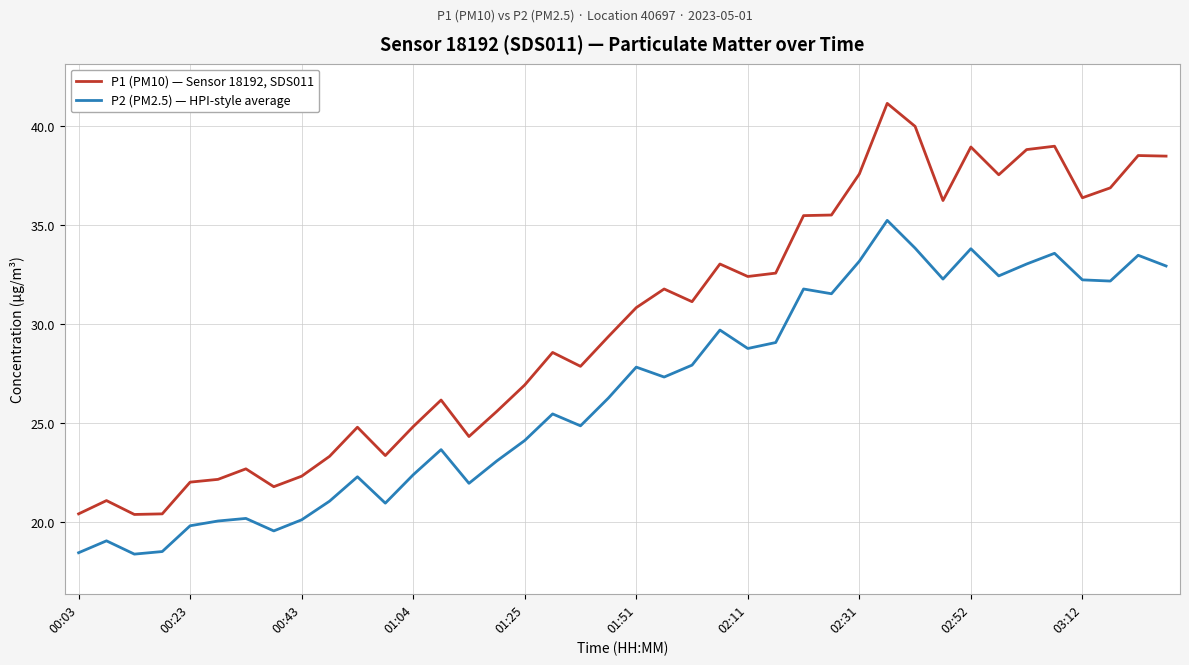

What is the smallest value displayed?

18.4